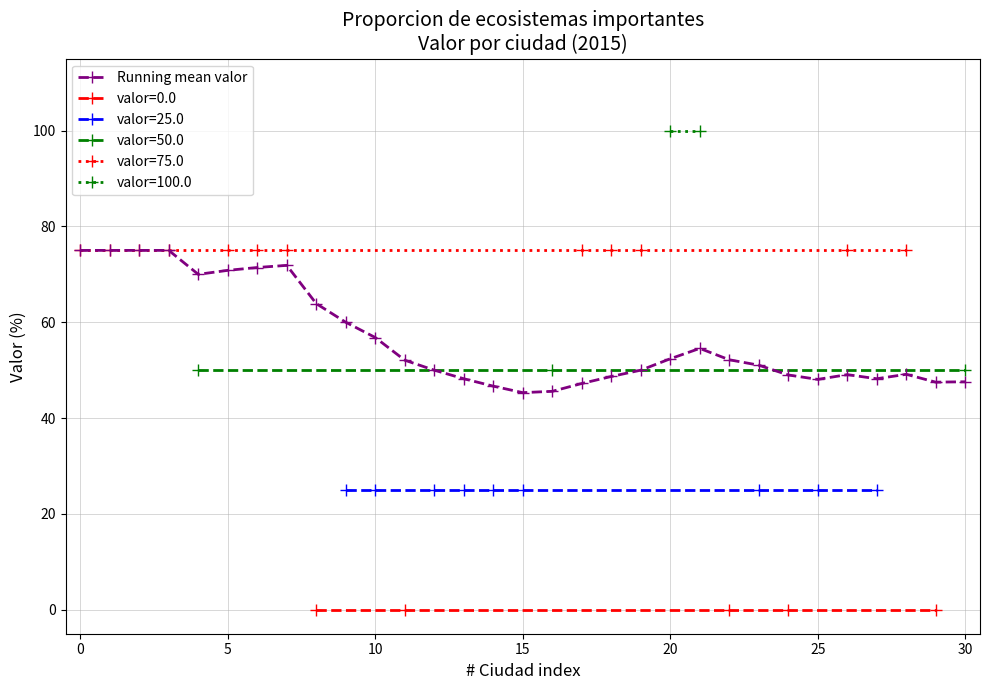

Reading left to right, transcribe all the data shown in this chart.

75.0	75.0	75.0	75.0	70.0	70.8	71.4	71.9	63.9	60.0	56.8	52.1	50.0	48.2	46.7	45.3	45.6	47.2	48.7	50.0	52.4	54.5	52.2	51.0	49.0	48.1	49.1	48.2	49.1	47.5	47.6